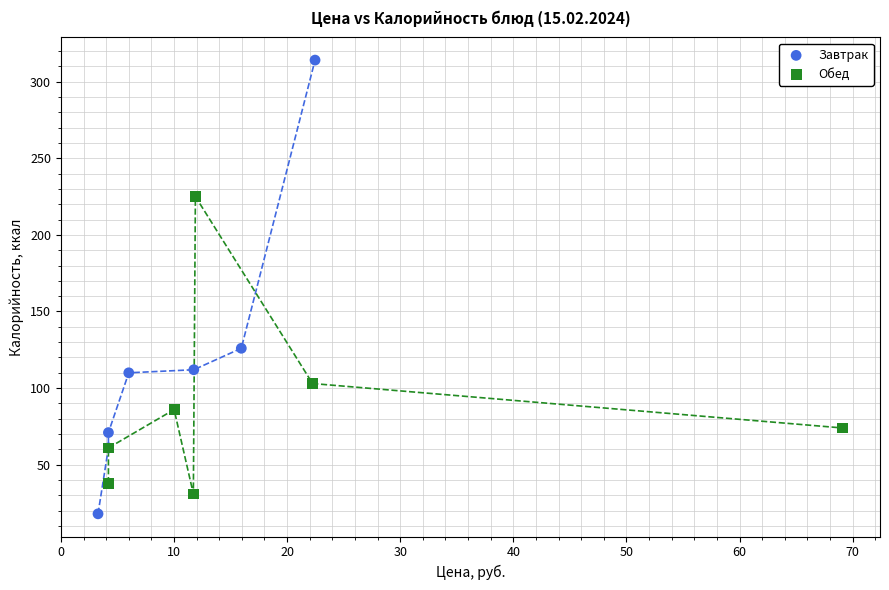

Which series has the largest Y range (max minus min)?

Завтрак